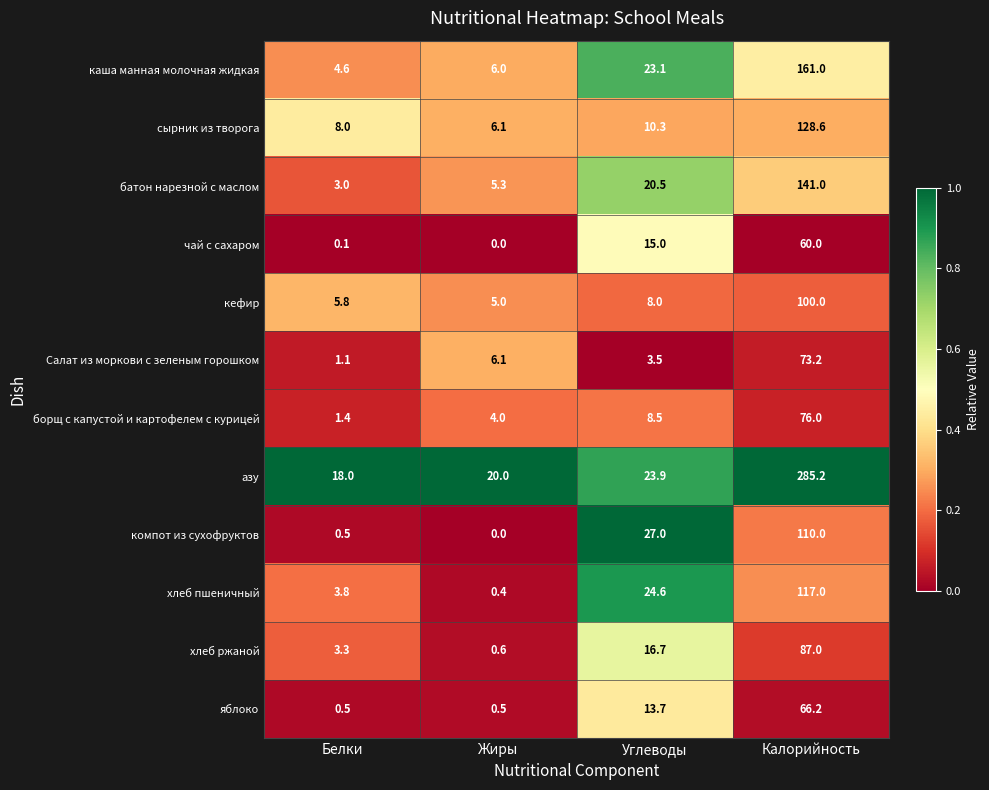

What is the minimum value for хлеб пшеничный?

0.4